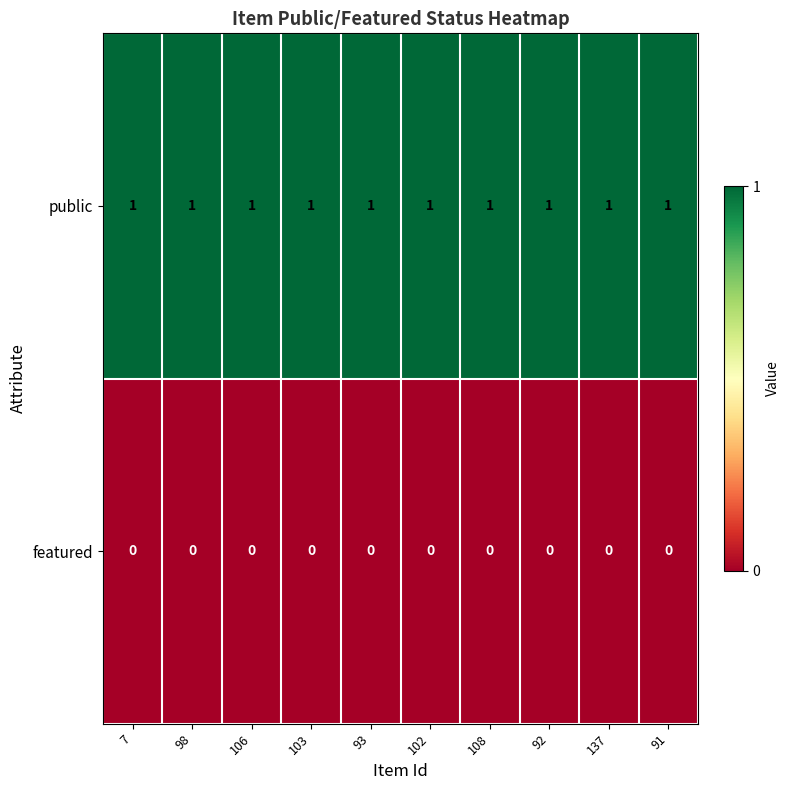

At 7, list the series in order from smallest to largest.

featured, public